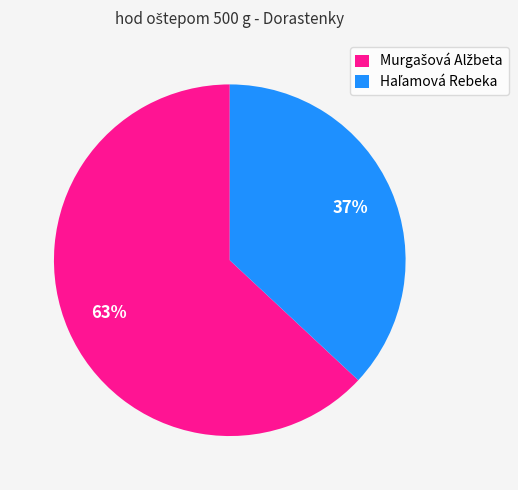

To the nearest percent, what is the difference between the largest and smallest slice percentages?

26%